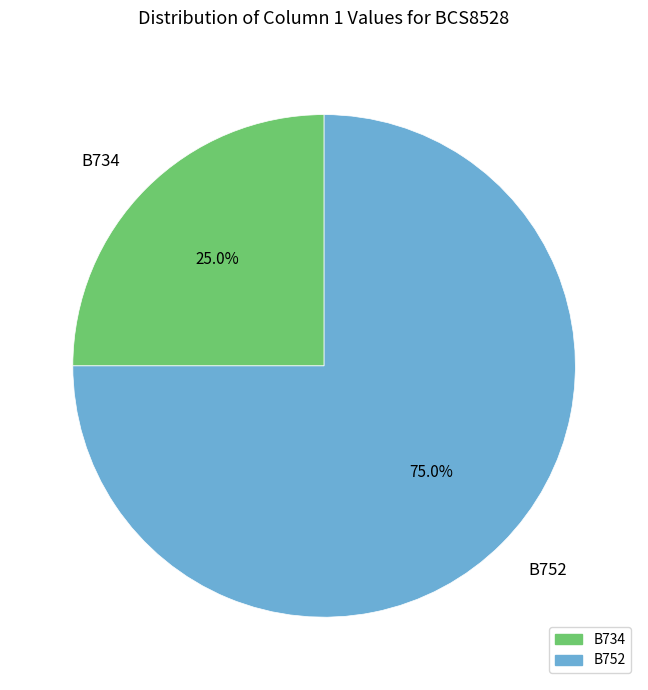

What percentage do B734 and B752 together represent?

100.0%